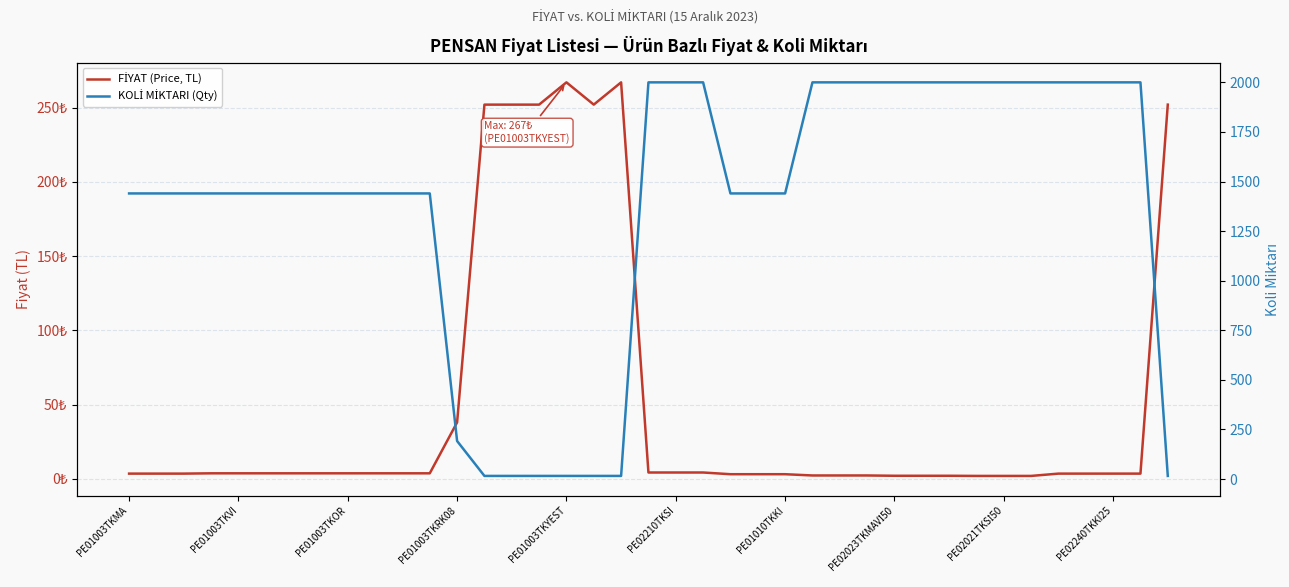

What is the difference between the KOLİ MİKTARI (Qty) values at 37 and 22?

560.0